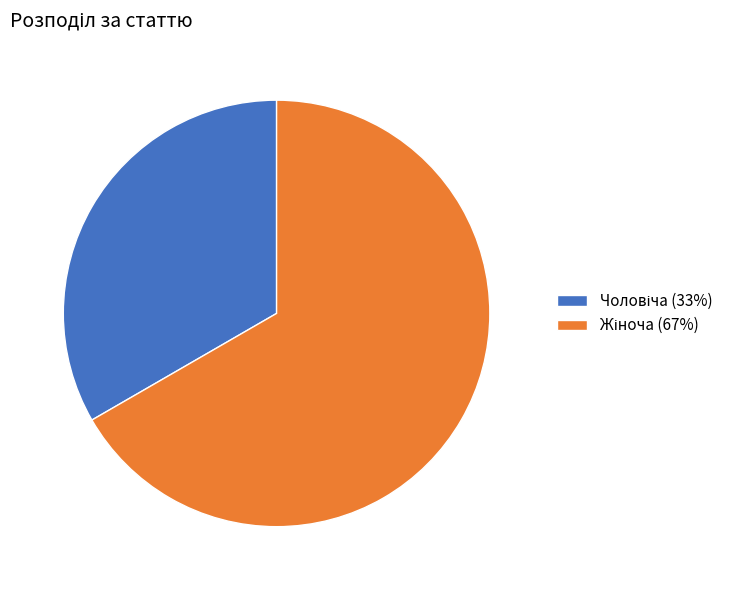

Does any single category account for the majority?

Yes